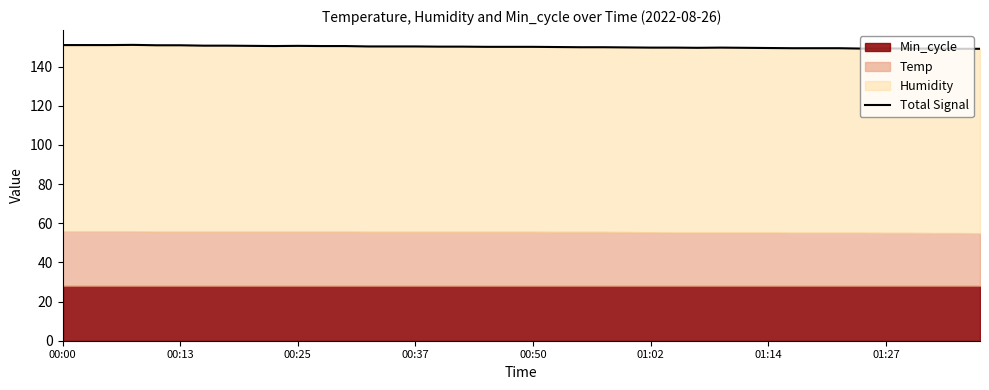

Approximately how many times larger is the value at 22 compared to 37?

1.0